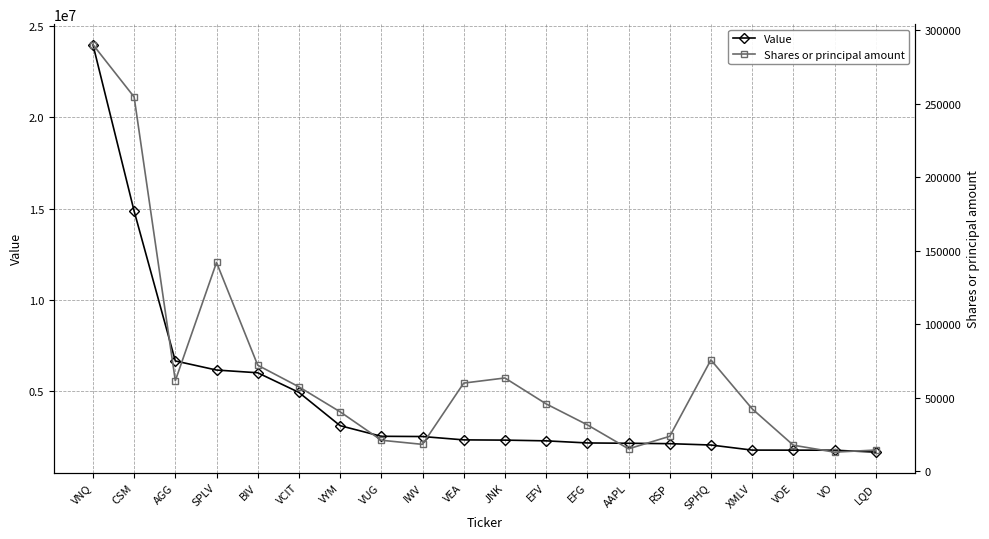

What are all the series names shown in the legend?

Value, Shares or principal amount